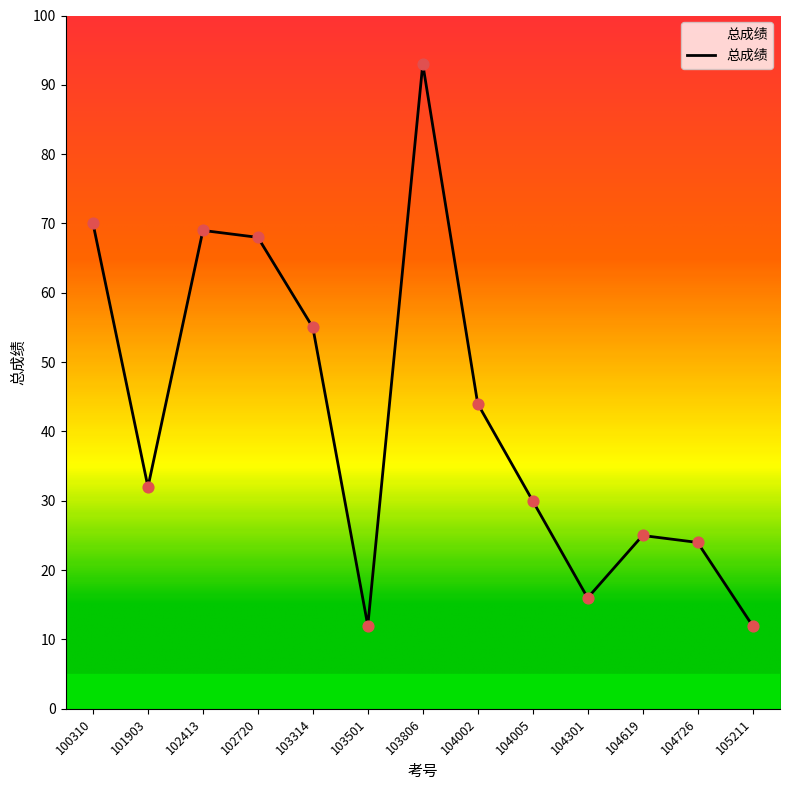

What is the change in value from 101903 to 103501?

-20